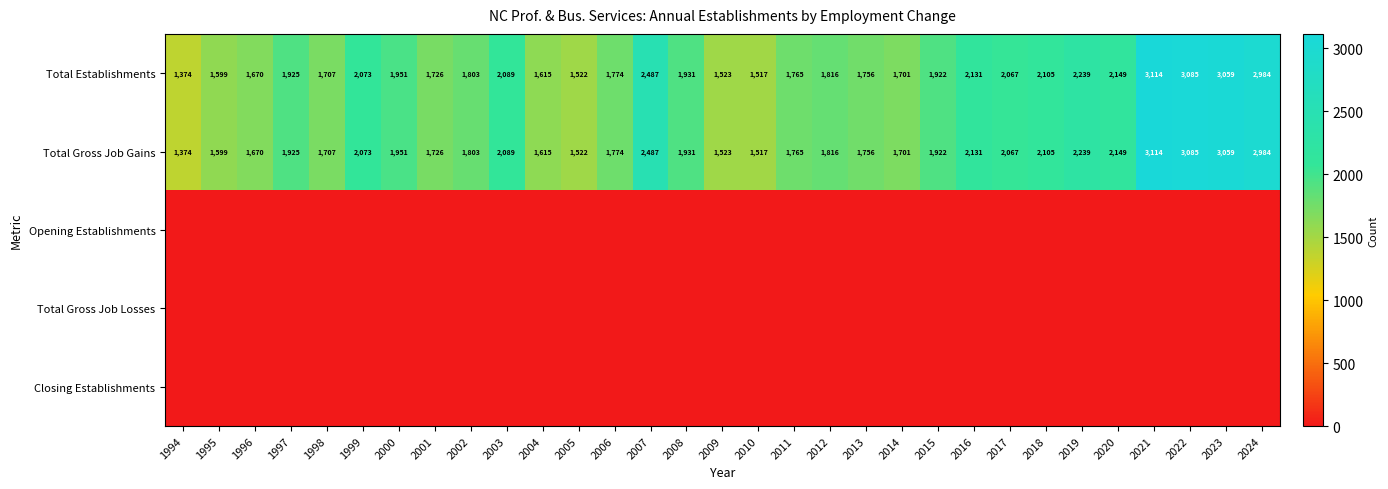

Rank the categories by Total Gross Job Gains value from lowest to highest.

1994, 2010, 2005, 2009, 1995, 2004, 1996, 2014, 1998, 2001, 2013, 2011, 2006, 2002, 2012, 2015, 1997, 2008, 2000, 2017, 1999, 2003, 2018, 2016, 2020, 2019, 2007, 2024, 2023, 2022, 2021